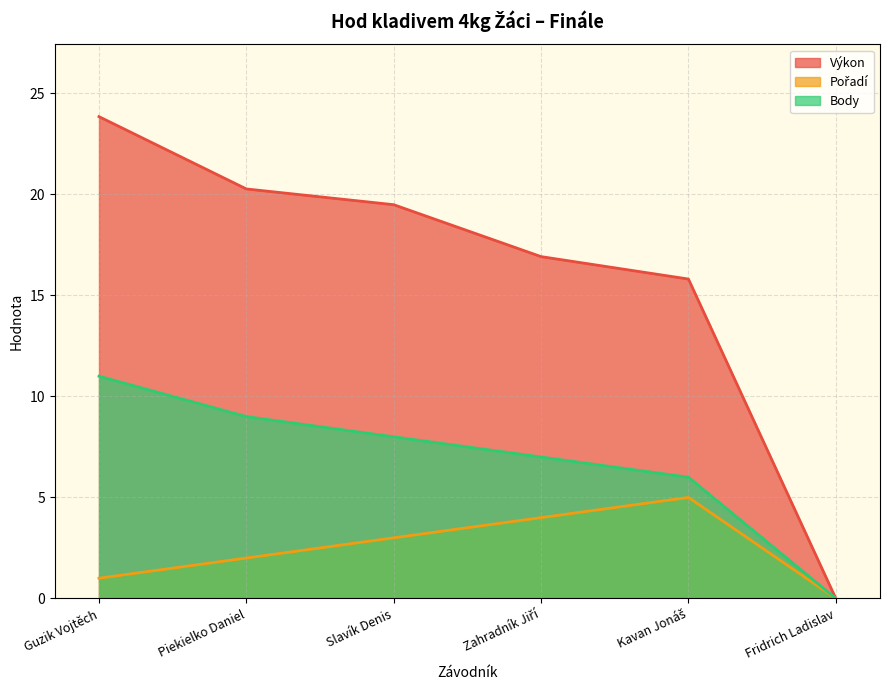

What are all the series names shown in the legend?

Výkon, Pořadí, Body